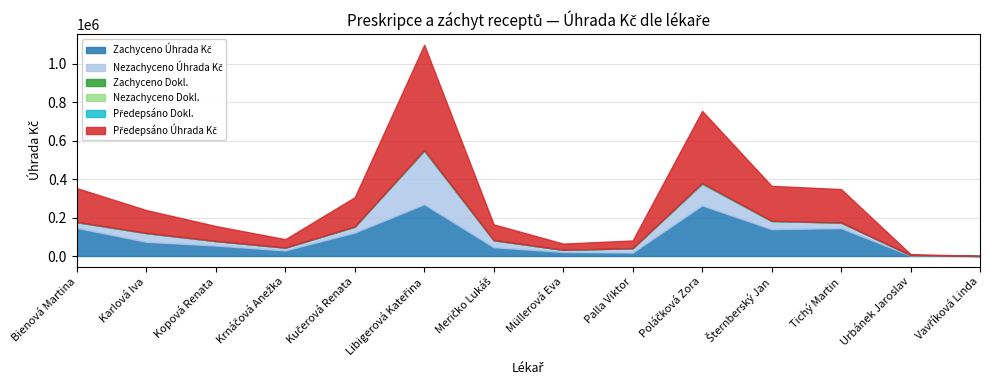

Which series has the largest total across all categories?

Předepsáno Úhrada Kč